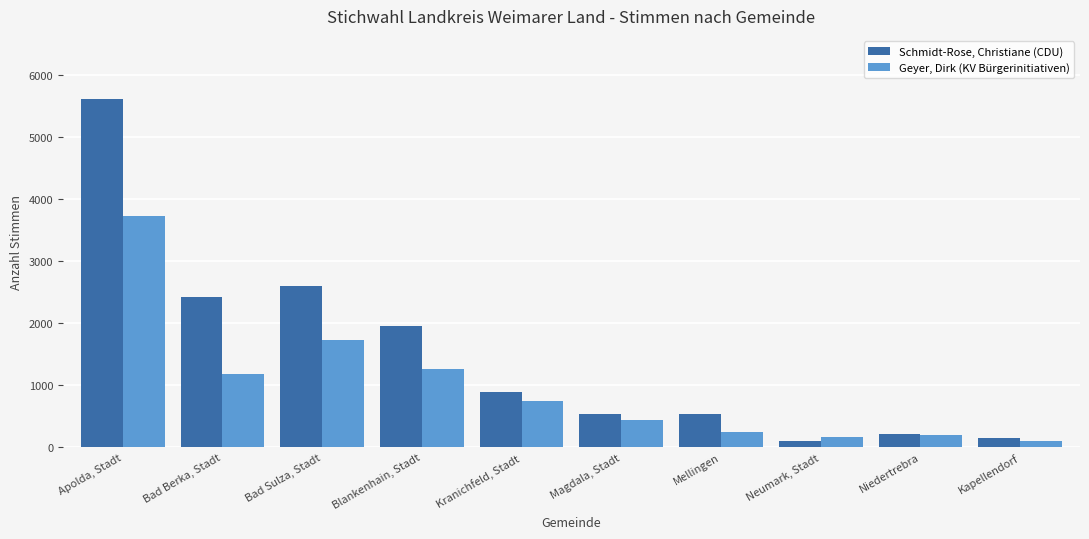

Which category has the highest value in the Geyer, Dirk (KV Bürgerinitiativen) series?

Apolda, Stadt